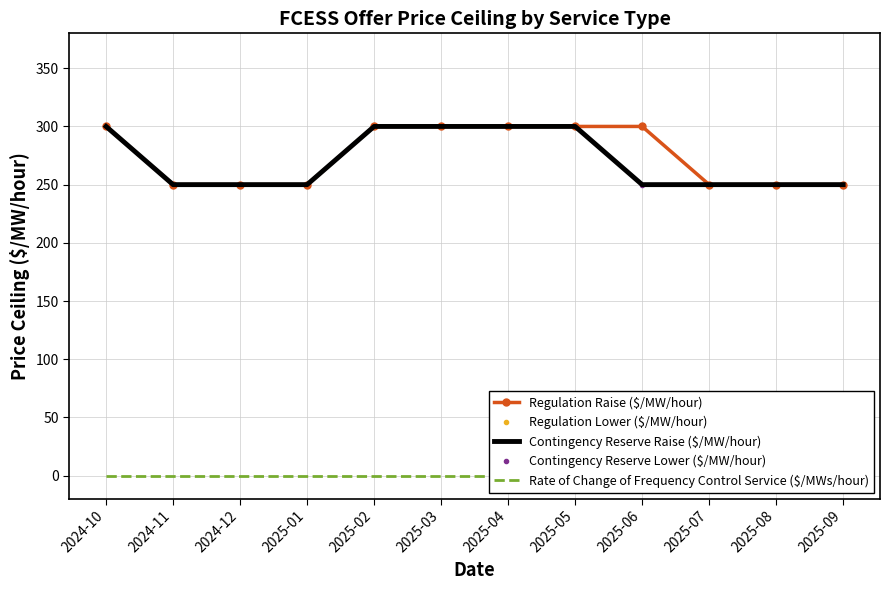

Is the value of Contingency Reserve Lower ($/MW/hour) at 2025-01 greater than the value of Regulation Raise ($/MW/hour) at 2025-08?

No